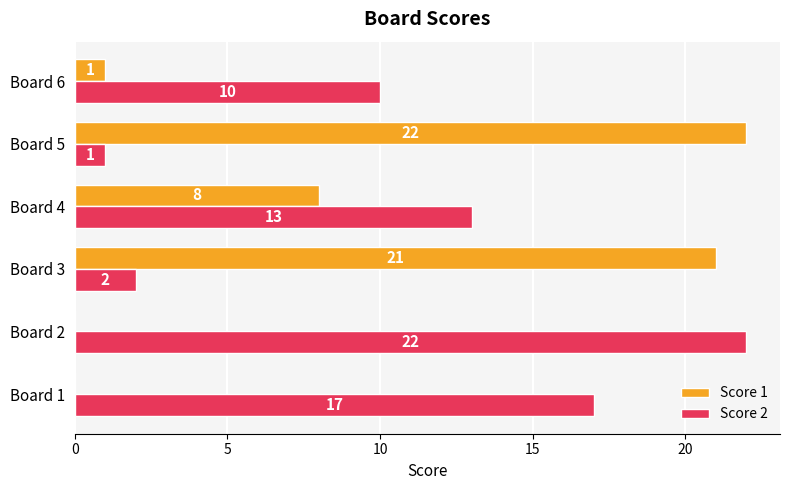

Which series changed the most between Board 4 and Board 6?

Score 1